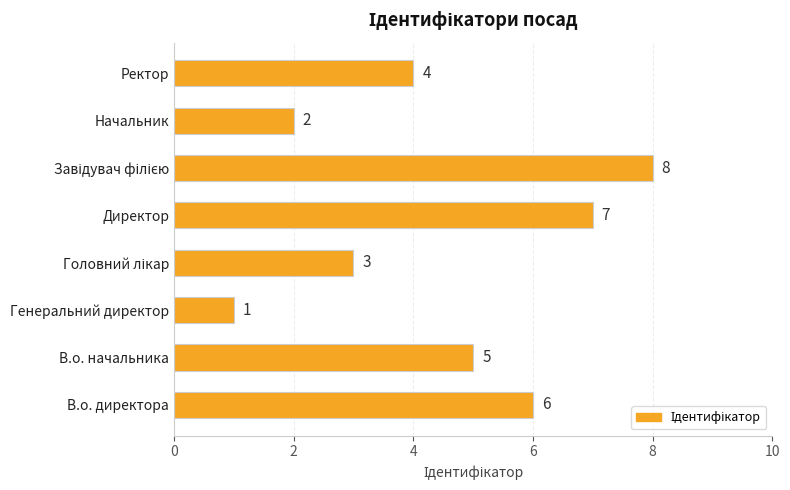

What is the difference between the values at В.о. начальника and Начальник?

3